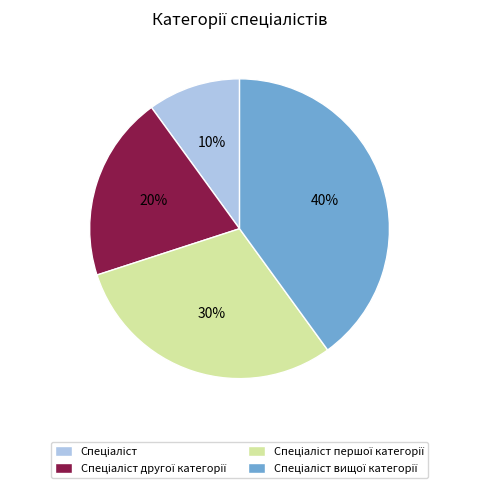

Is there any slice that represents more than half of the pie?

No